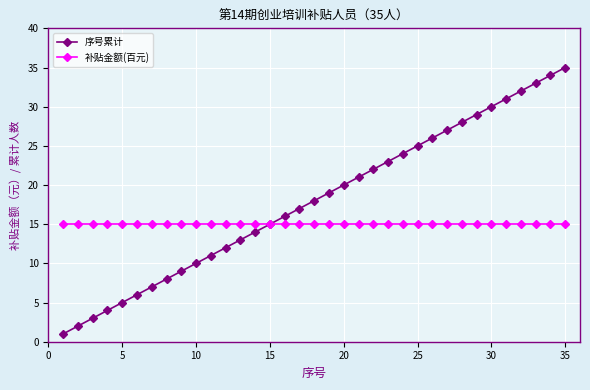

What are all the series names shown in the legend?

序号累计, 补贴金额(百元)